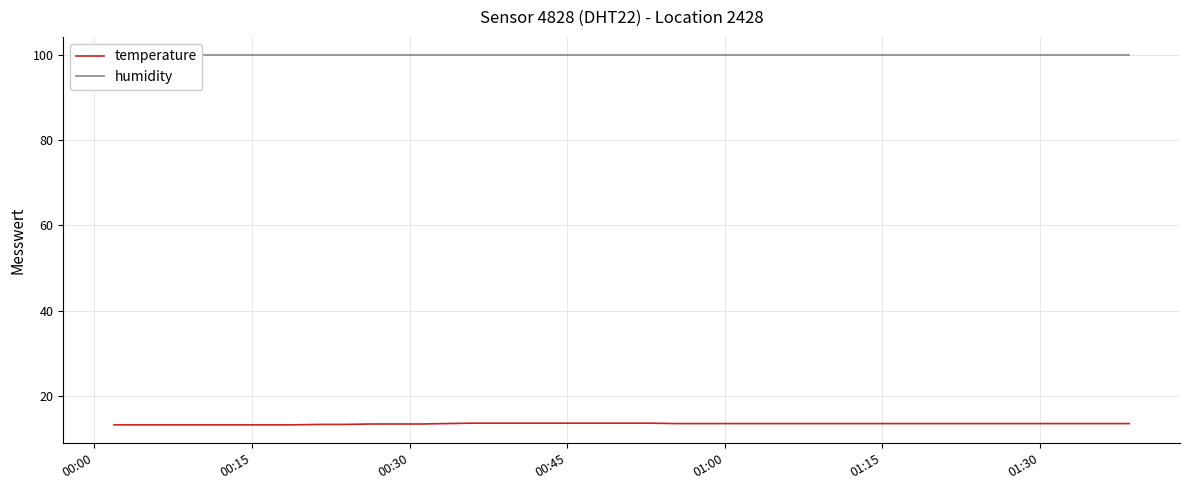

What is the minimum value for temperature?

13.2